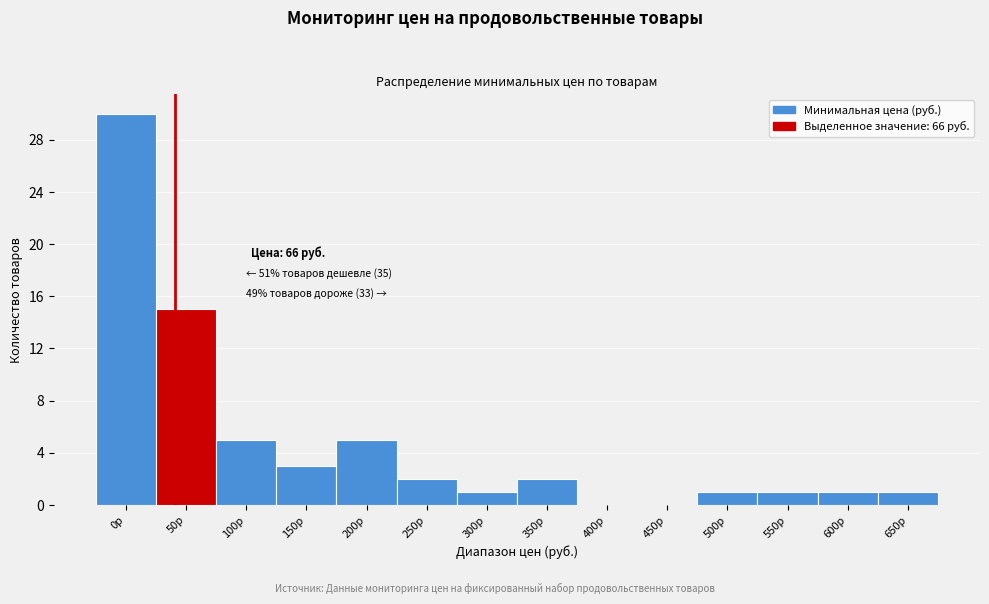

Reading left to right, list all the values displayed in this chart.

0р=30	50р=15	100р=5	150р=3	200р=5	250р=2	300р=1	350р=2	400р=0	450р=0	500р=1	550р=1	600р=1	650р=1